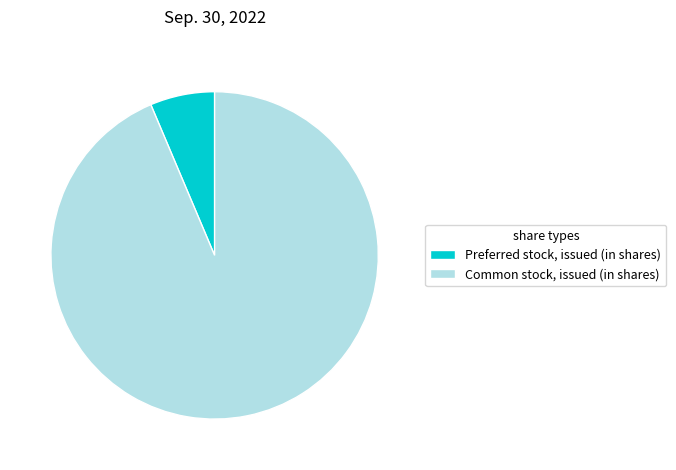

What is the ratio of the value at Common stock, issued (in shares) to the value at Preferred stock, issued (in shares)?

14.7